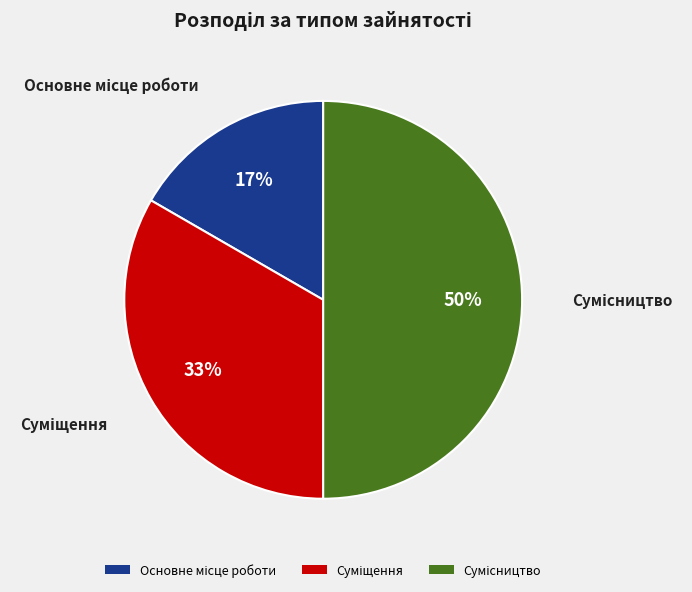

How many segments does this pie chart have?

3